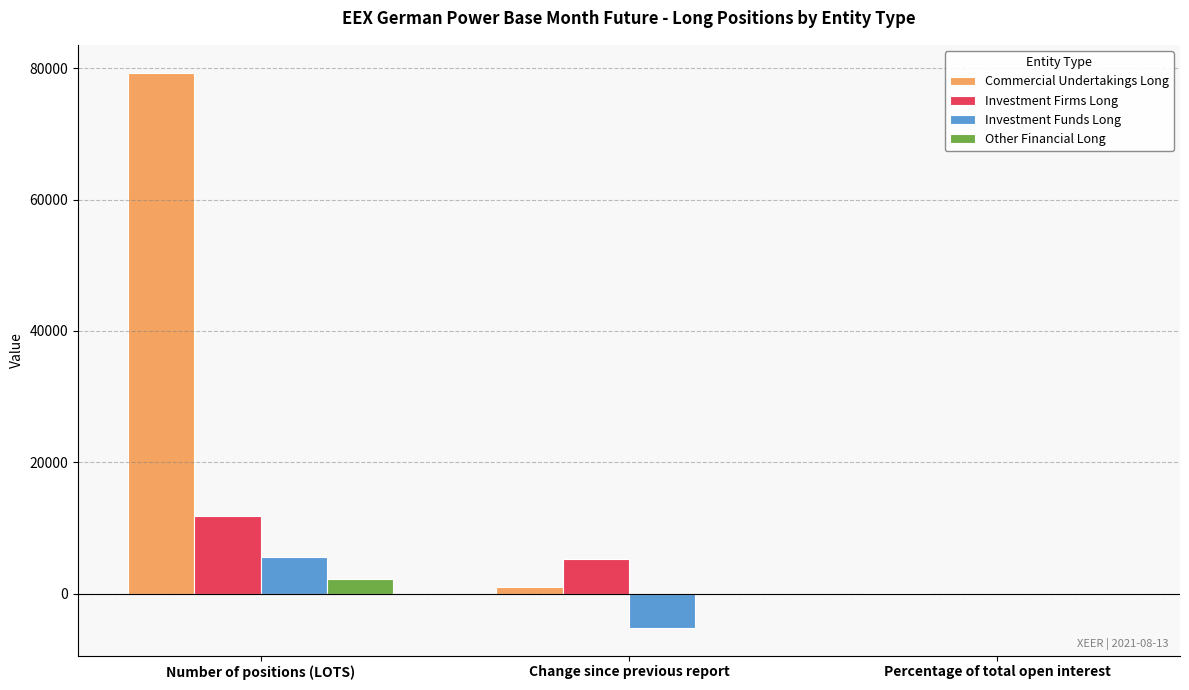

Which series has the widest spread of values?

Commercial Undertakings Long